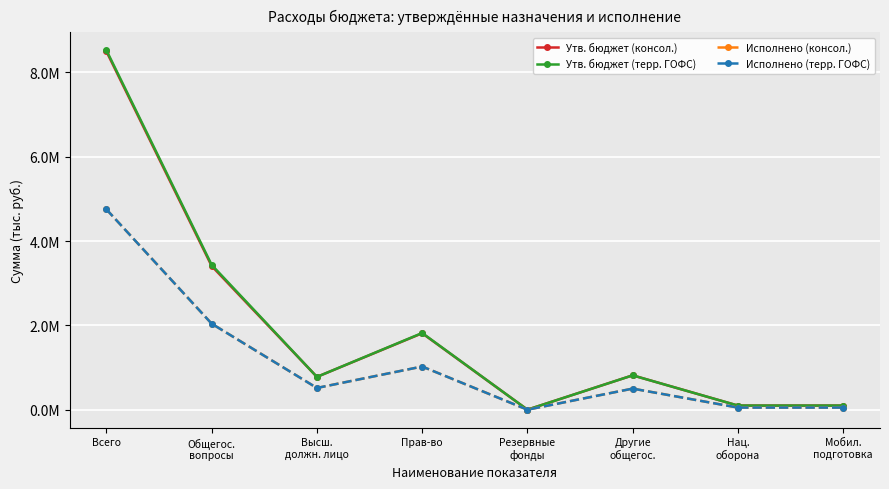

Is it true that Исполнено (терр. ГОФС) equals 1536102.1 at Прав-во?

False